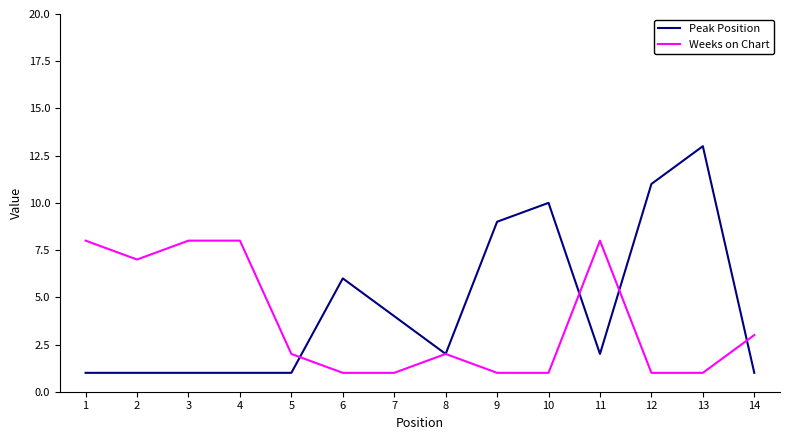

Reading left to right, list all the values displayed in this chart.

Peak Position: 1	1	1	1	1	6	4	2	9	10	2	11	13	1
Weeks on Chart: 8	7	8	8	2	1	1	2	1	1	8	1	1	3